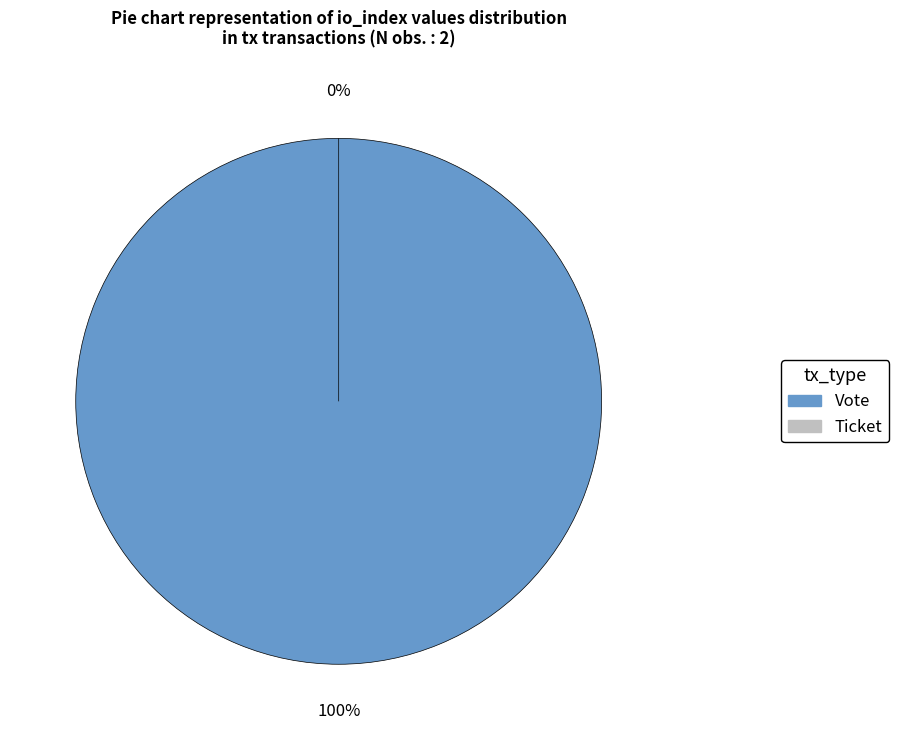

To the nearest percent, what percentage of the pie is Vote?

100%